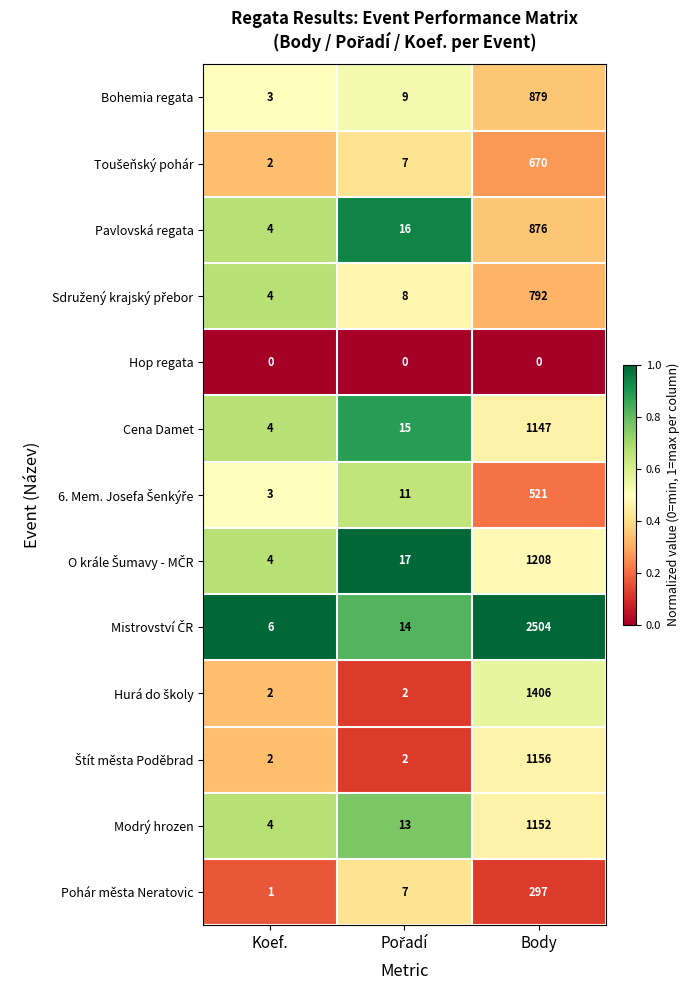

At which category is the sum across all series the highest?

Body